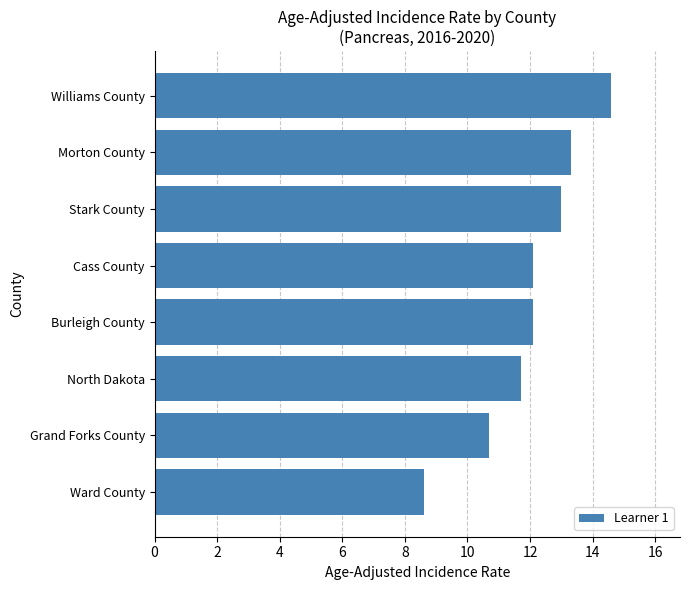

Are the bars horizontal?

Yes